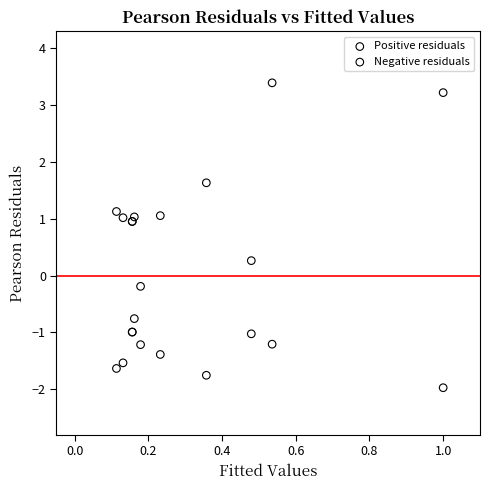

Which series reaches the maximum Y coordinate?

Positive residuals